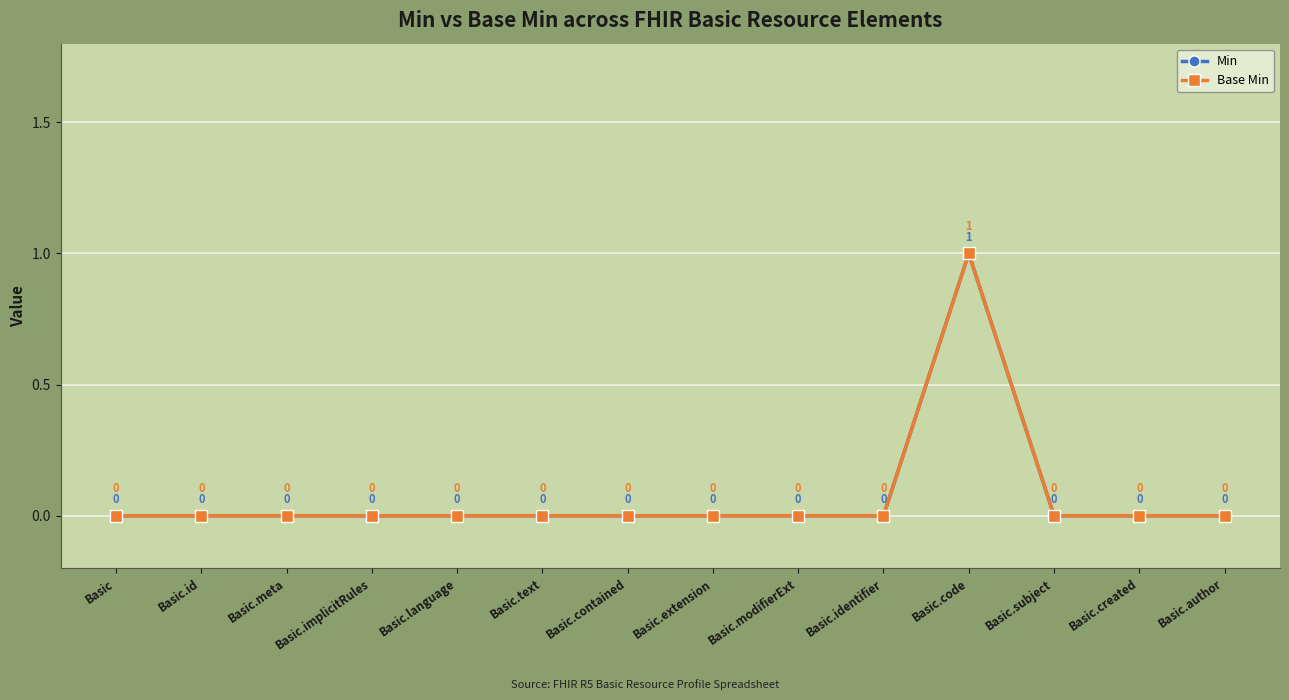

Is it true that Base Min equals 0 at Basic.subject?

True